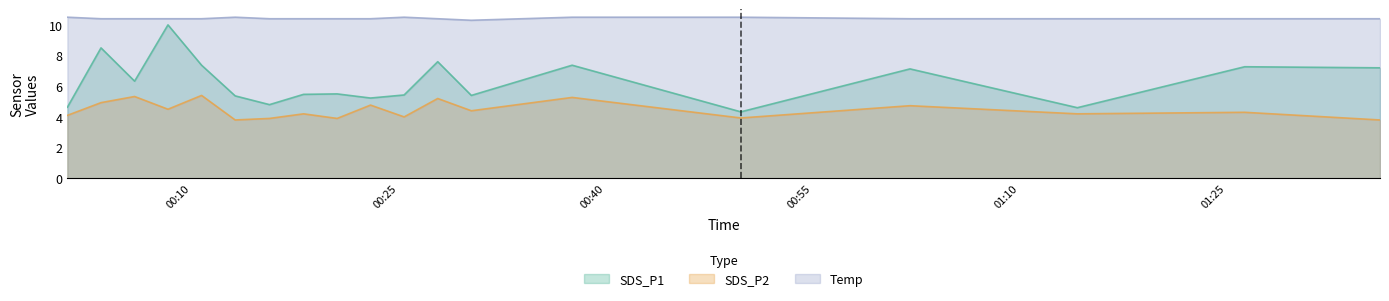

Which label corresponds to the smallest value in the chart?

2021/10/19 00:13:11